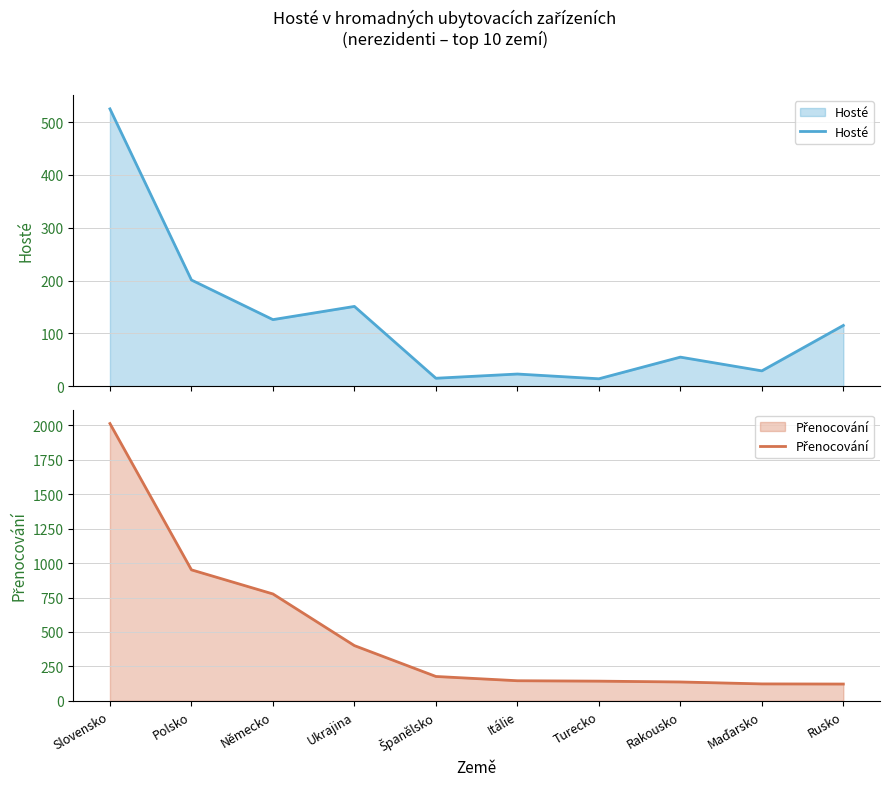

True or false: Hosté has more than 0 points higher than both neighbors.

True